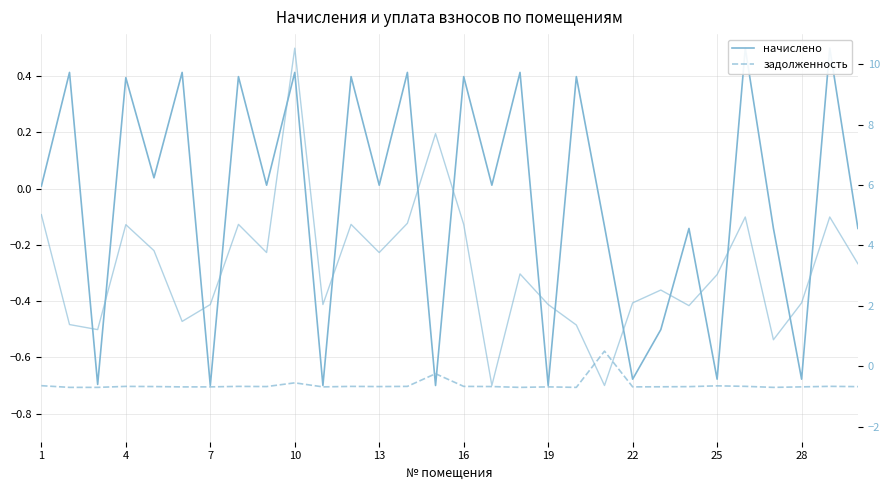

Is the value of начислено at 16 greater than the value of задолженность at 10?

Yes